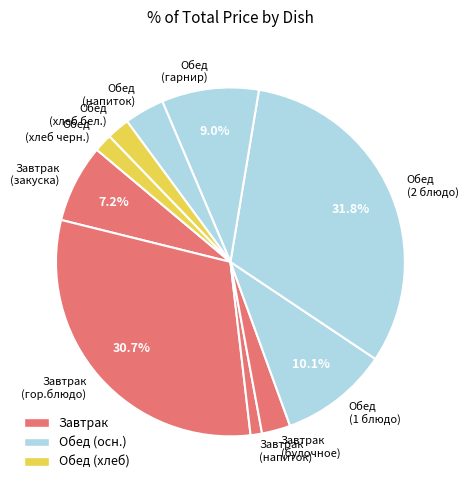

Is the sum of Обед (гарнир) and Обед (хлеб черн.) greater than half?

No